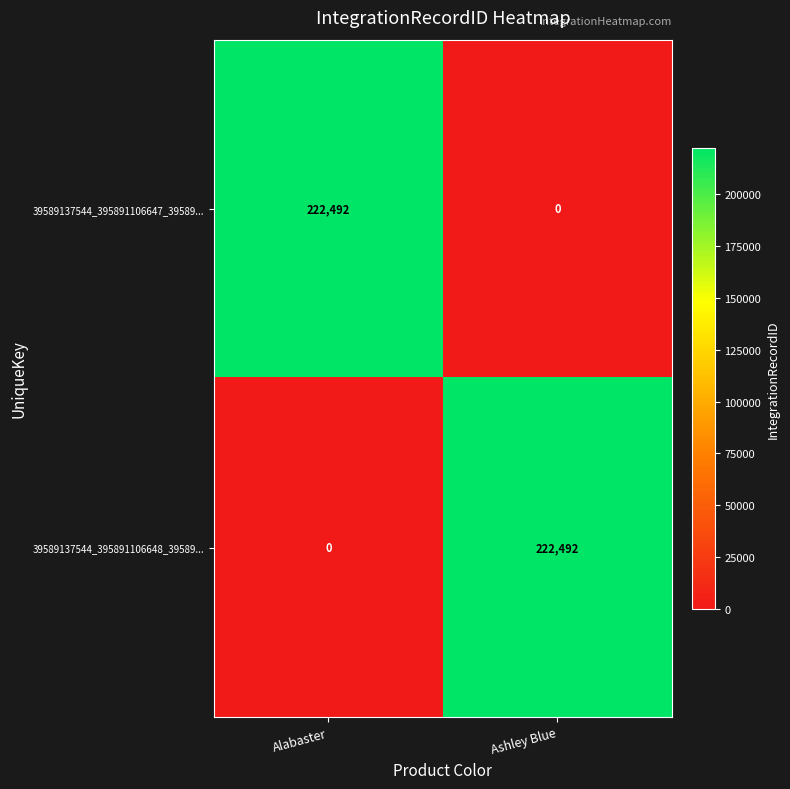

The 39589137544_395891106647_39589... series shows 0 at Ashley Blue. True or false?

True